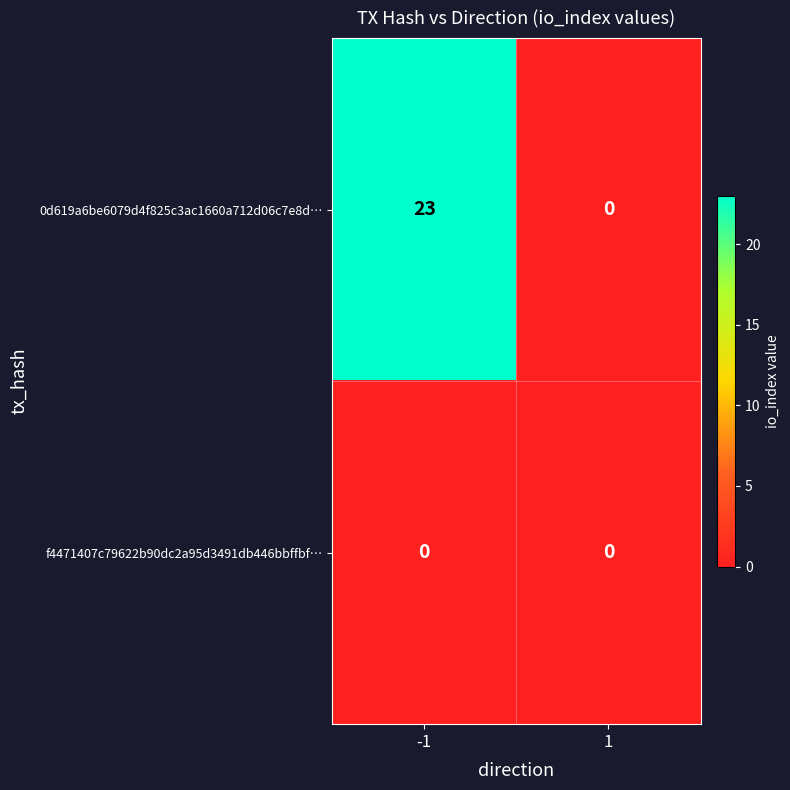

Is the value of f4471407c79622b90dc2a95d3491db446bbffbf… at 1 greater than the value of 0d619a6be6079d4f825c3ac1660a712d06c7e8d… at 1?

No